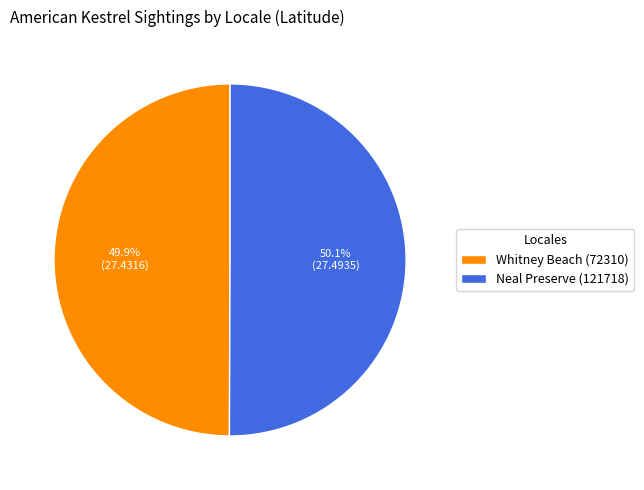

Approximately how many times larger is the value at Whitney Beach (72310) compared to Neal Preserve (121718)?

1.0